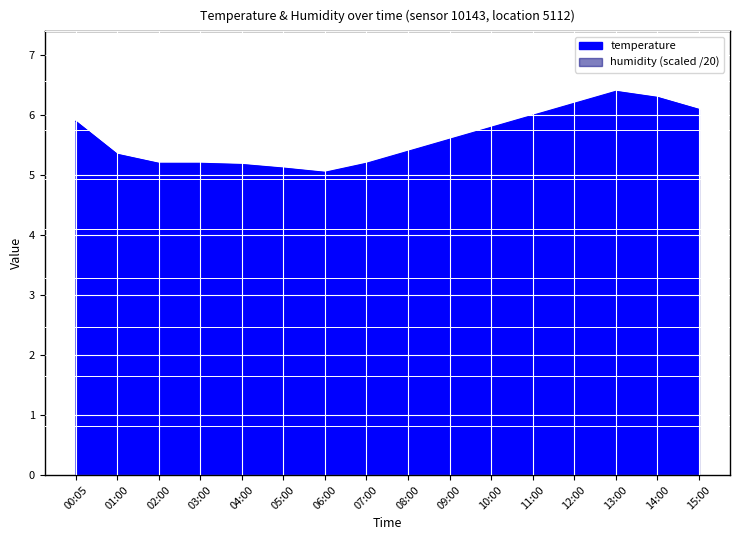

Reading left to right, extract all data points from this chart.

00:05=5.9	01:00=5.3	02:00=5.2	03:00=5.2	04:00=5.2	05:00=5.1	06:00=5.0	07:00=5.2	08:00=5.4	09:00=5.6	10:00=5.8	11:00=6.0	12:00=6.2	13:00=6.4	14:00=6.3	15:00=6.1